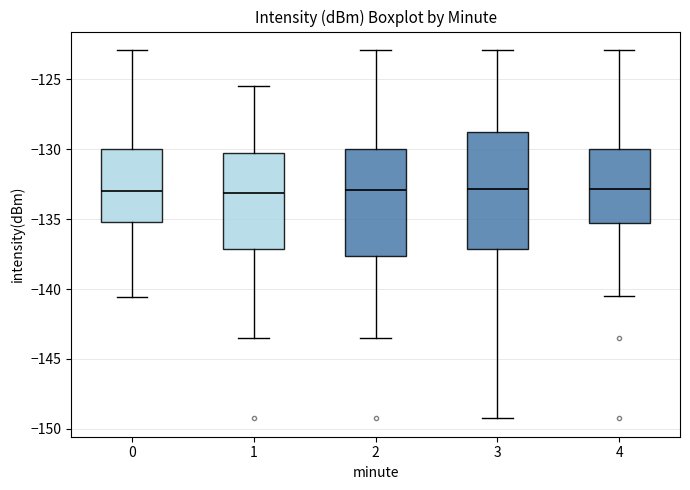

Comparing the boxes themselves (not the whiskers), which one is the tallest?

3